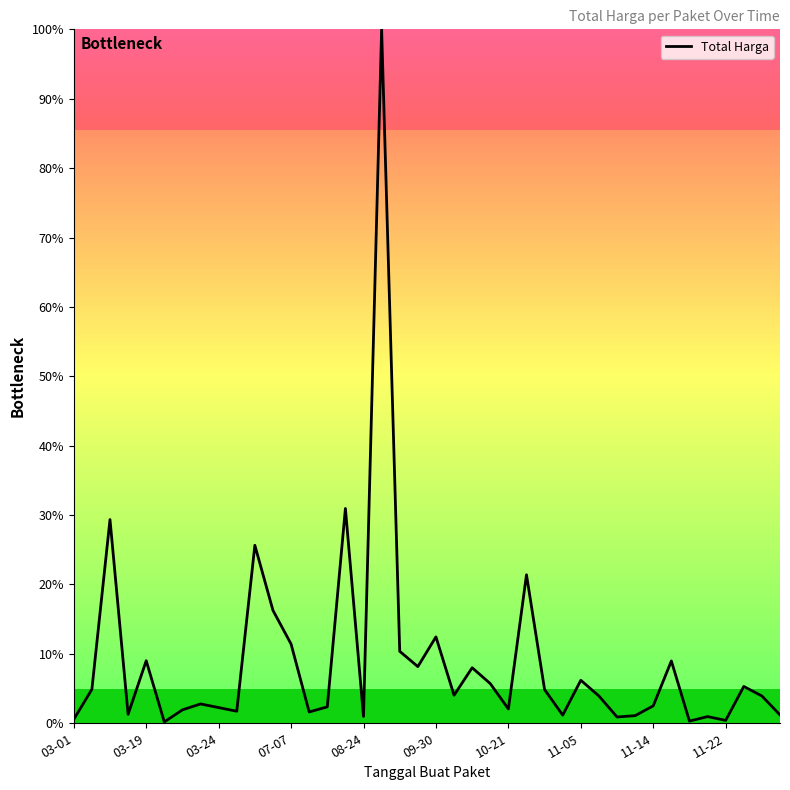

What is the difference between the maximum and minimum values?

99.8